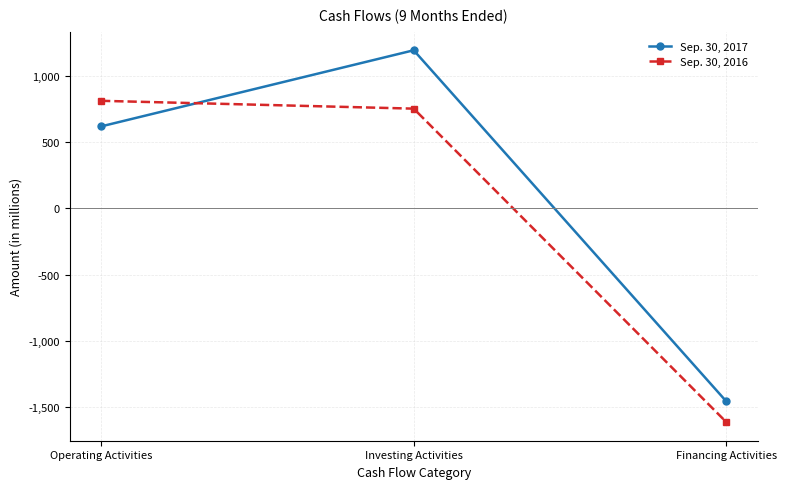

How many positive values does the Sep. 30, 2017 series have?

2